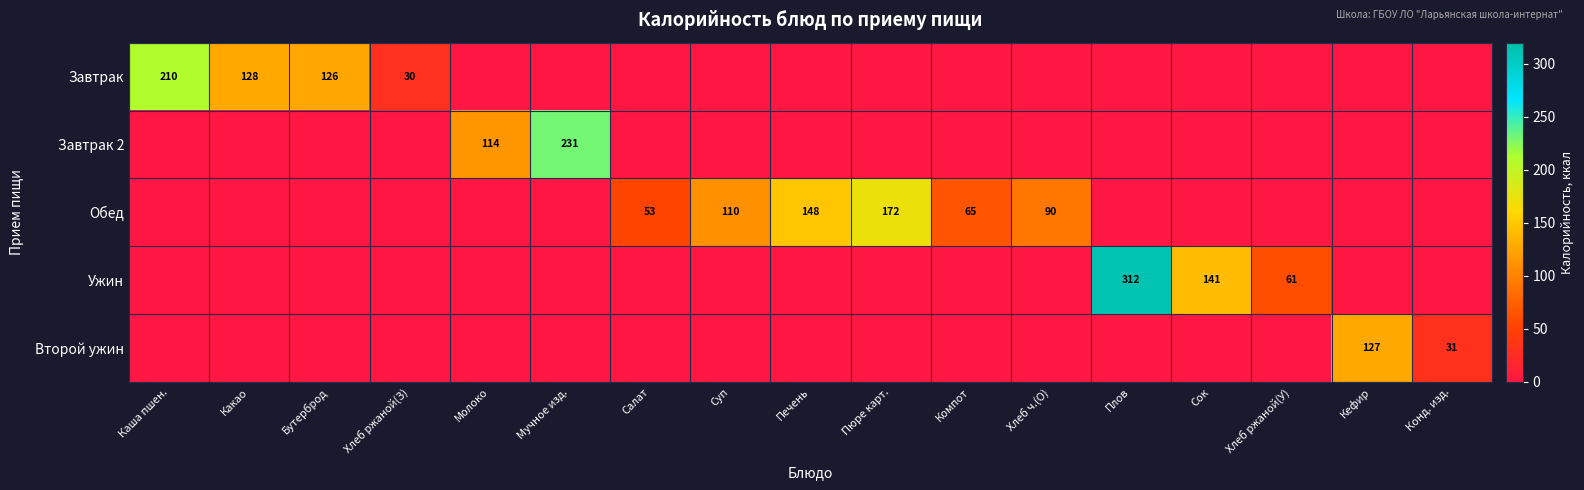

Which series has the largest total across all categories?

Обед